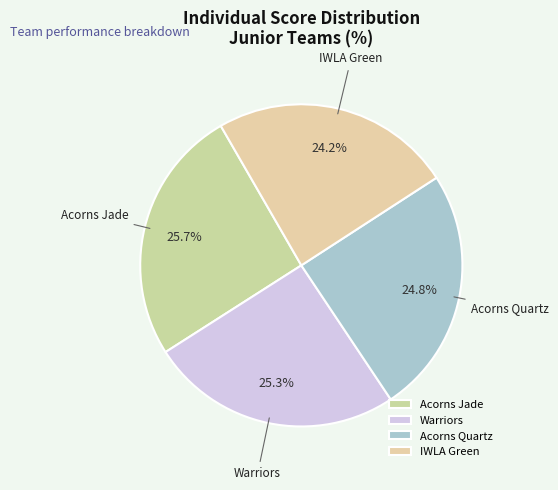

Count the number of slices in the pie.

4